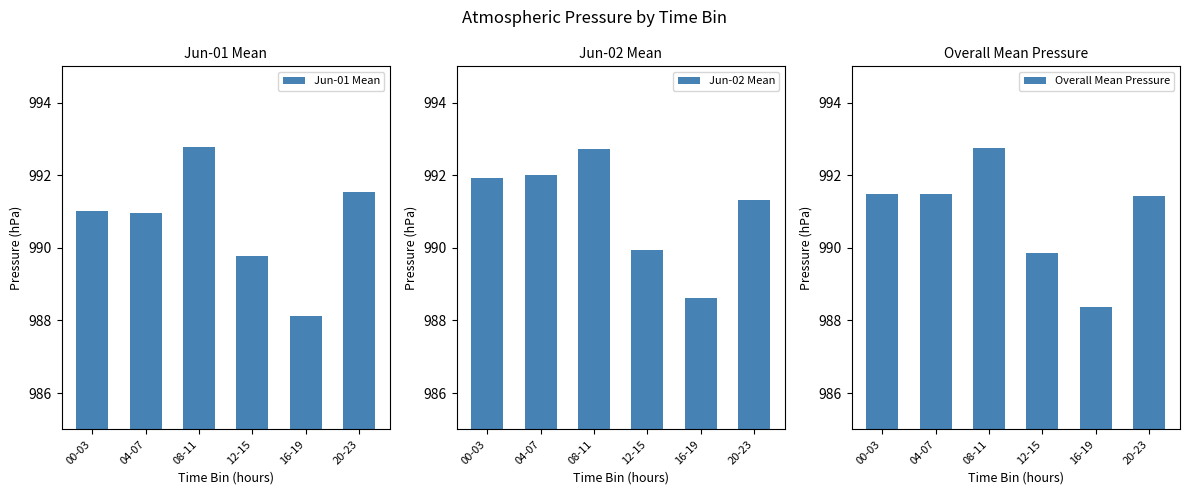

The Jun-02 Mean series shows 1430.5 at 20-23. True or false?

False